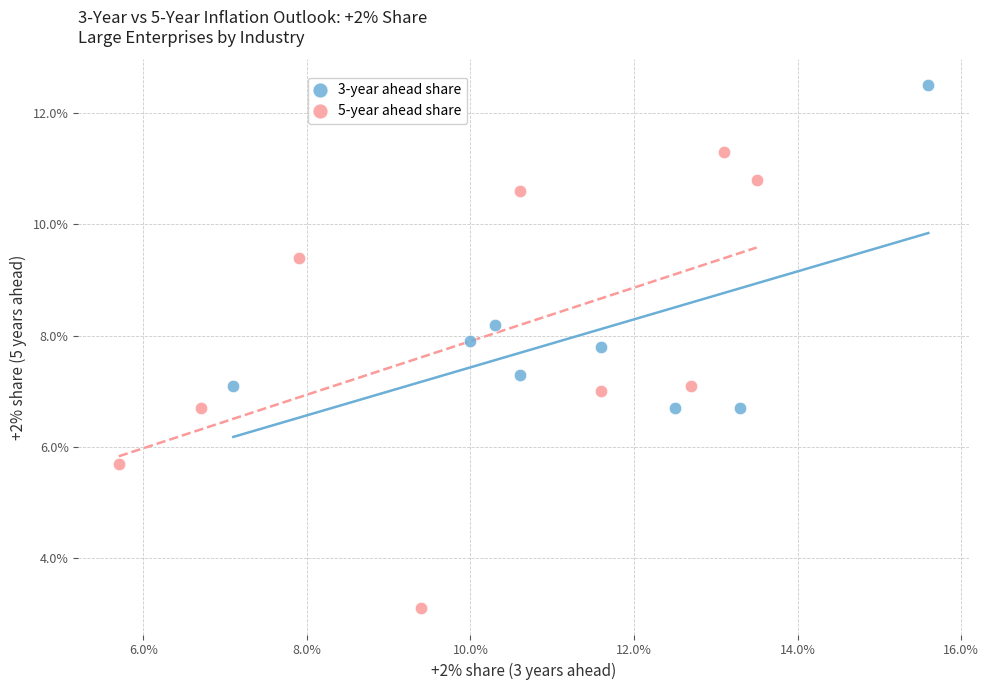

Which series reaches the maximum Y coordinate?

3-year ahead share